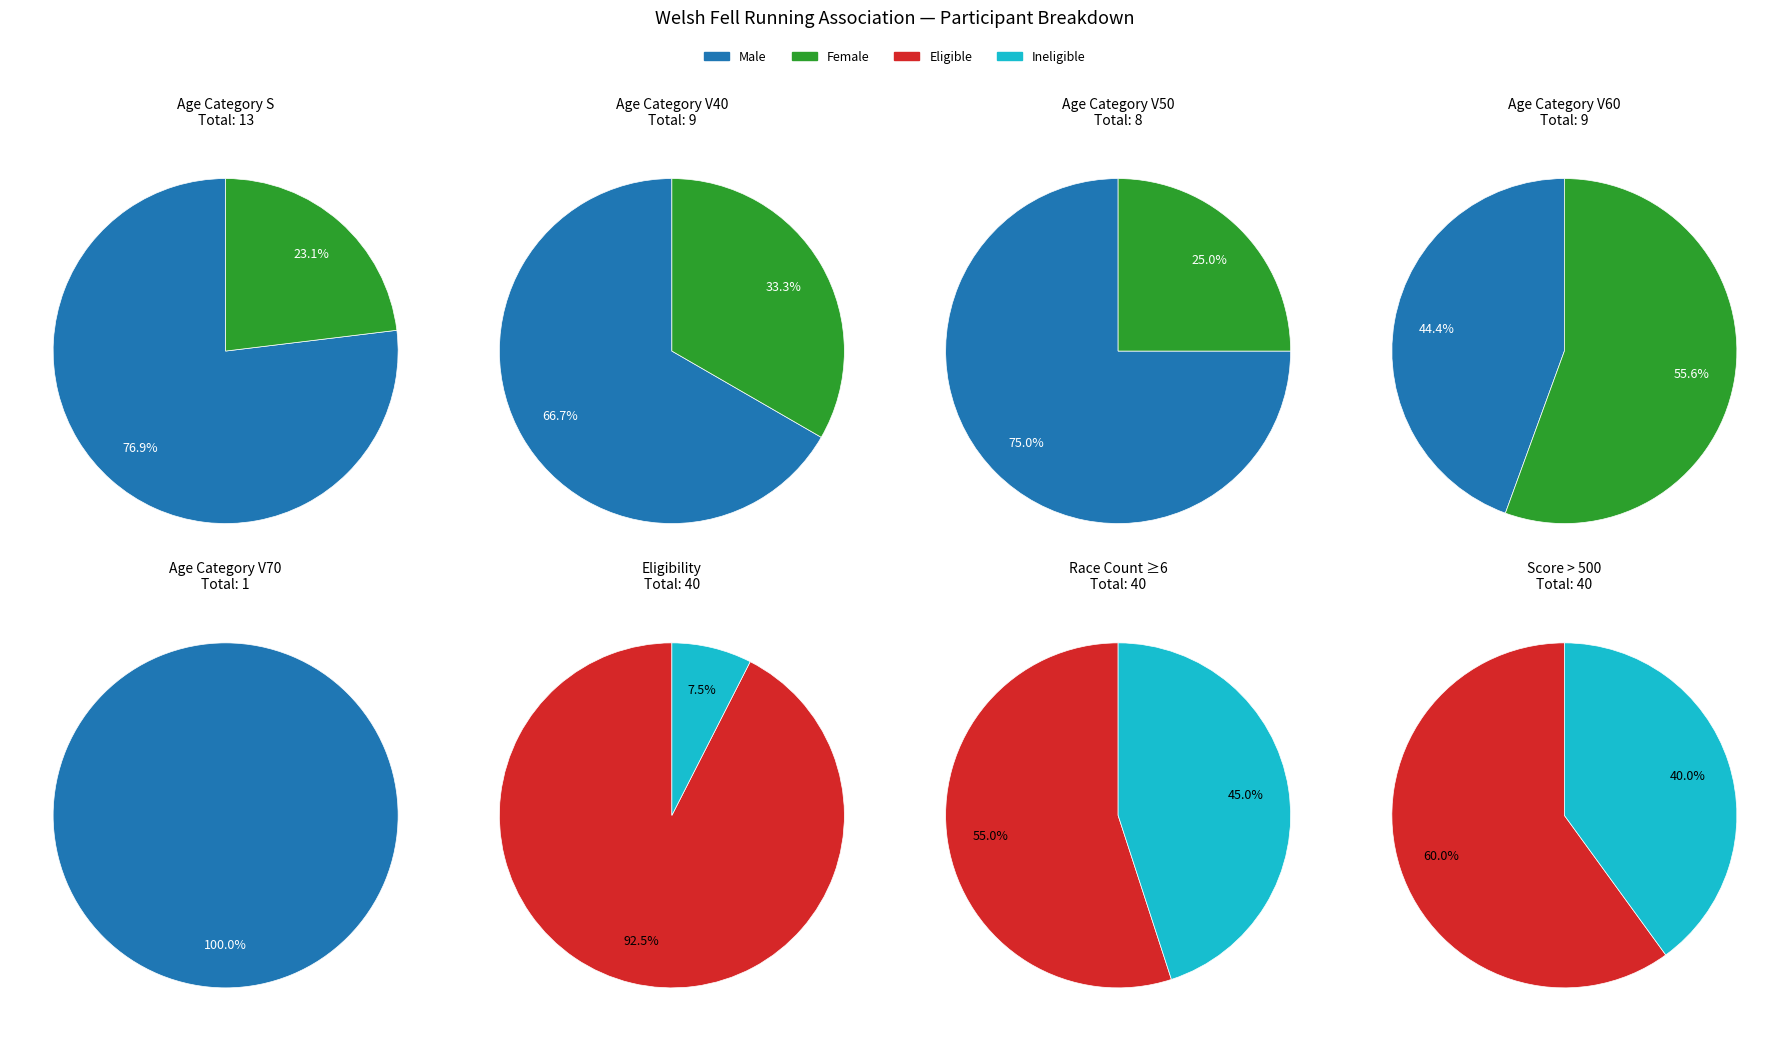

Which category has the biggest portion of the pie?

S